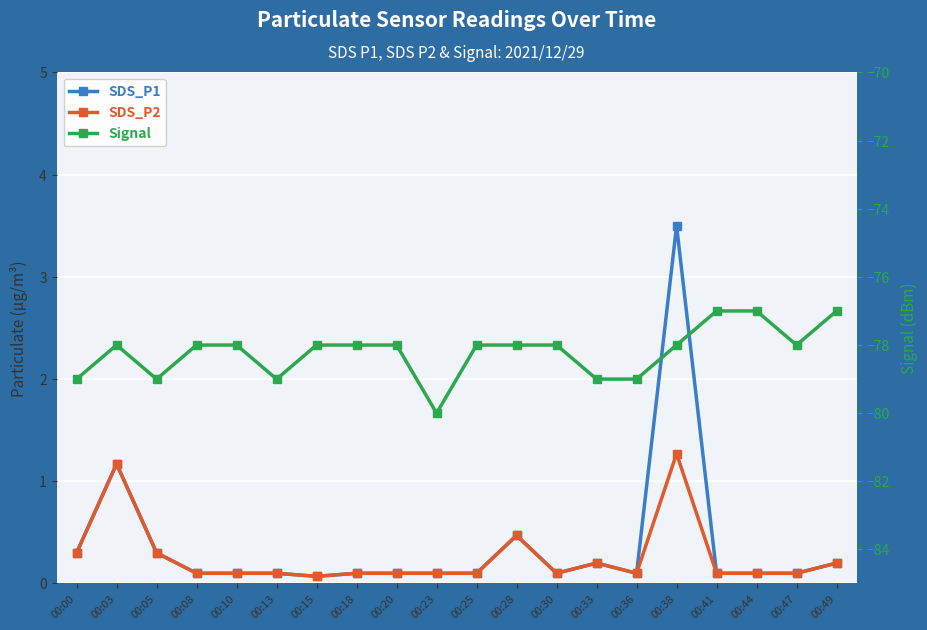

What is the greatest value displayed?

3.5